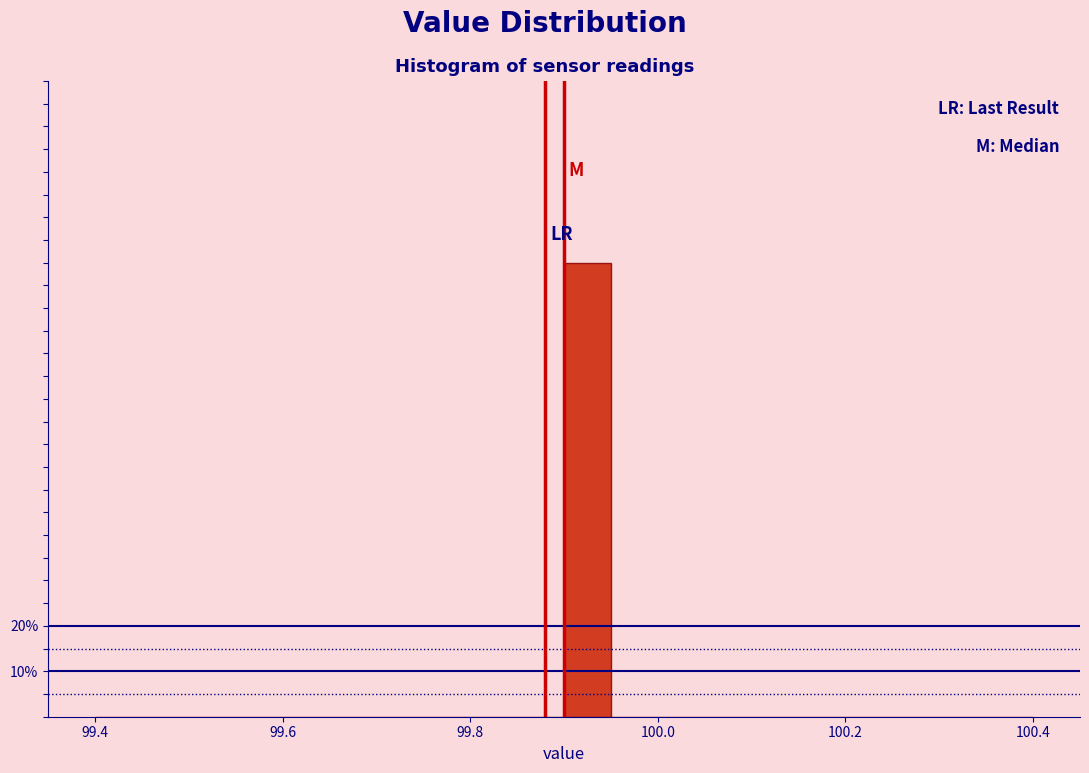

Read against the x-axis, roughly where is the centre of the tallest bar?

99.92